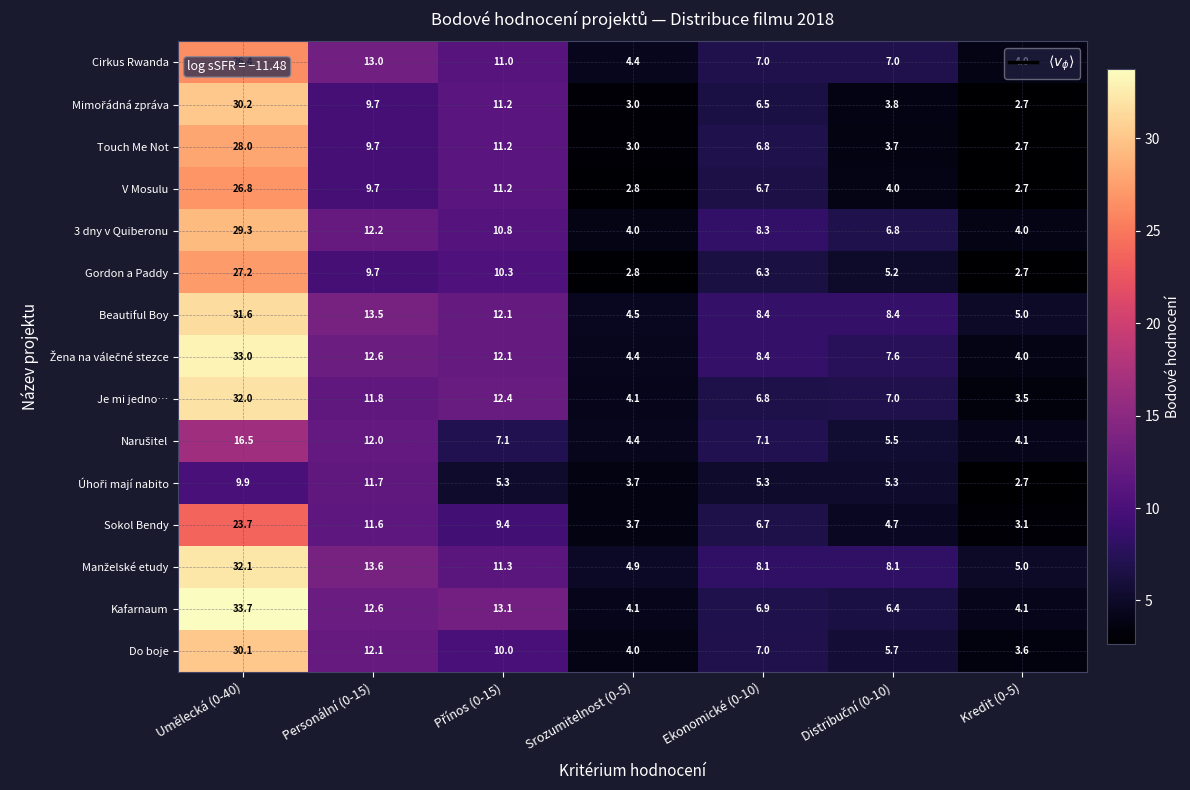

What is the minimum value shown in the chart?

2.7